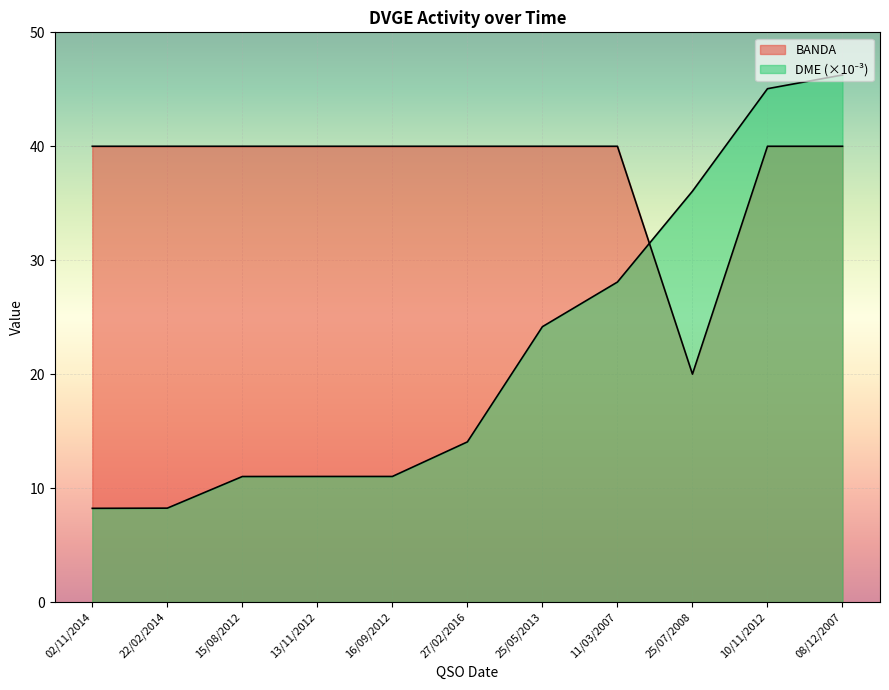

What position from the right is 11/03/2007?

4